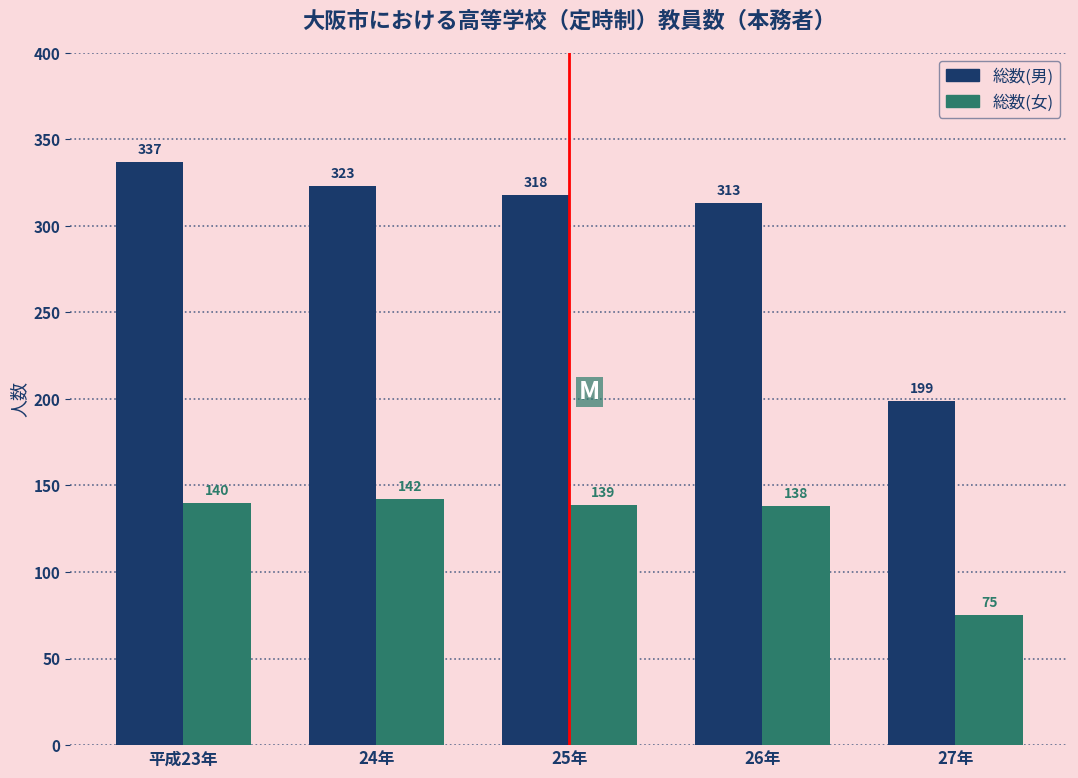

Reading right to left, extract all data points from this chart.

総数(男): 27年=199	26年=313	25年=318	24年=323	平成23年=337
総数(女): 27年=75	26年=138	25年=139	24年=142	平成23年=140